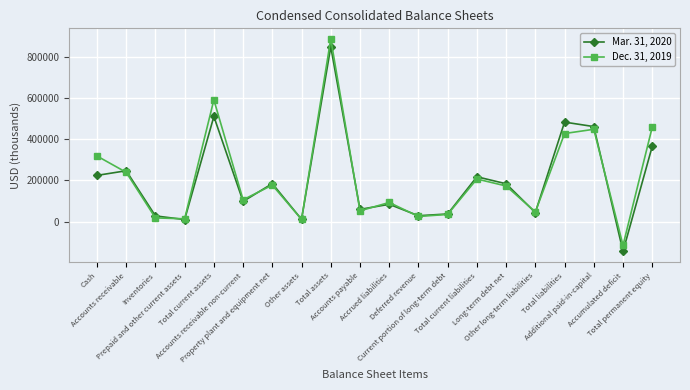

True or false: Mar. 31, 2020 has more than 0 interior local peaks.

True